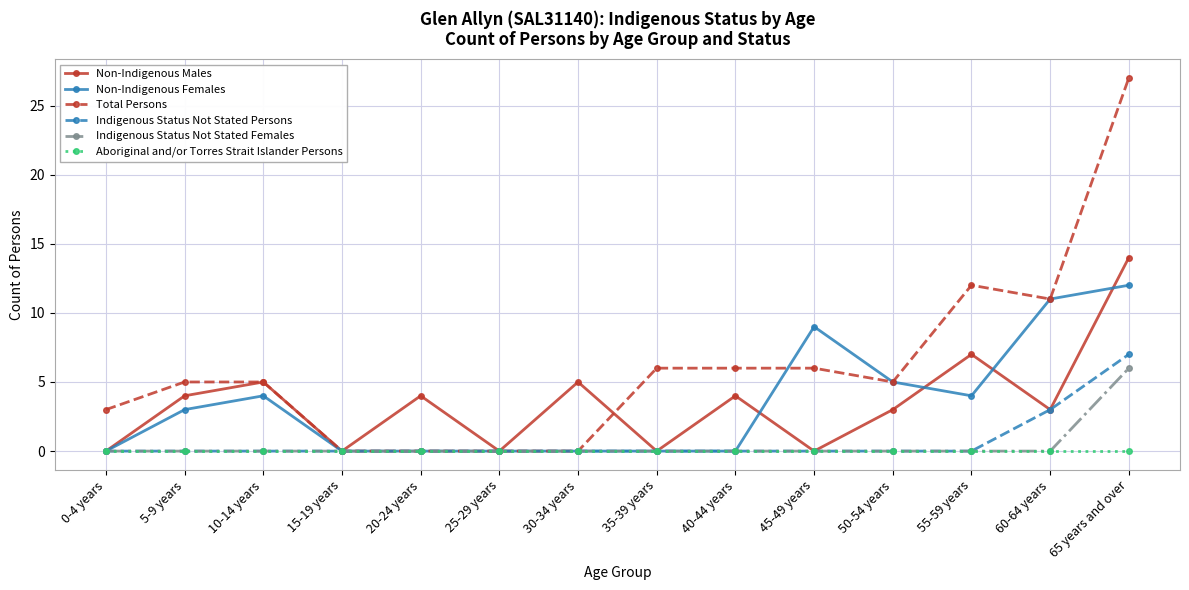

Which category has the highest value in the Indigenous Status Not Stated Persons series?

65 years and over